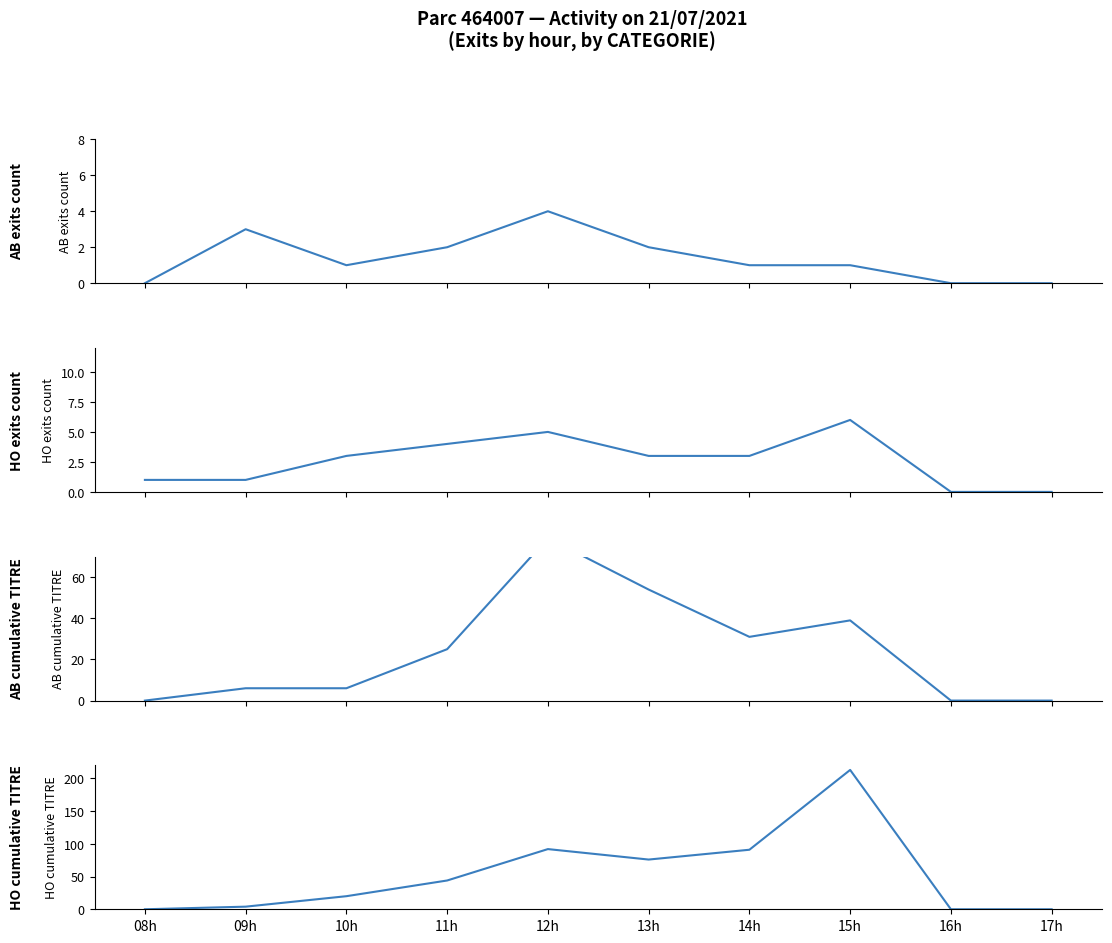

What is the difference between the HO cumulative TITRE values at 12h and 15h?

121